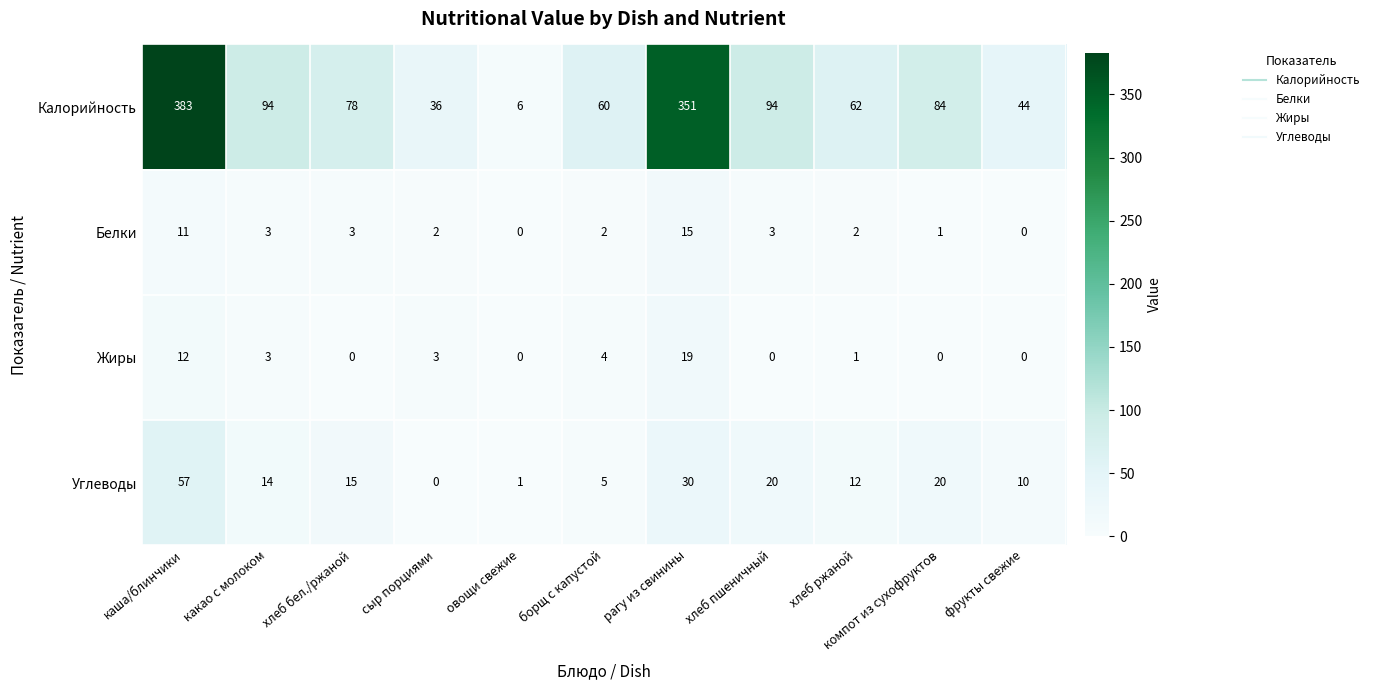

Which series has the largest total across all categories?

Калорийность